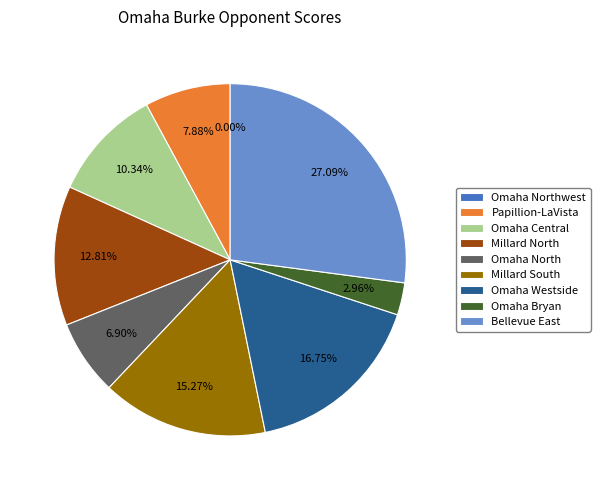

Which has a higher value, Bellevue East or Omaha Bryan?

Bellevue East